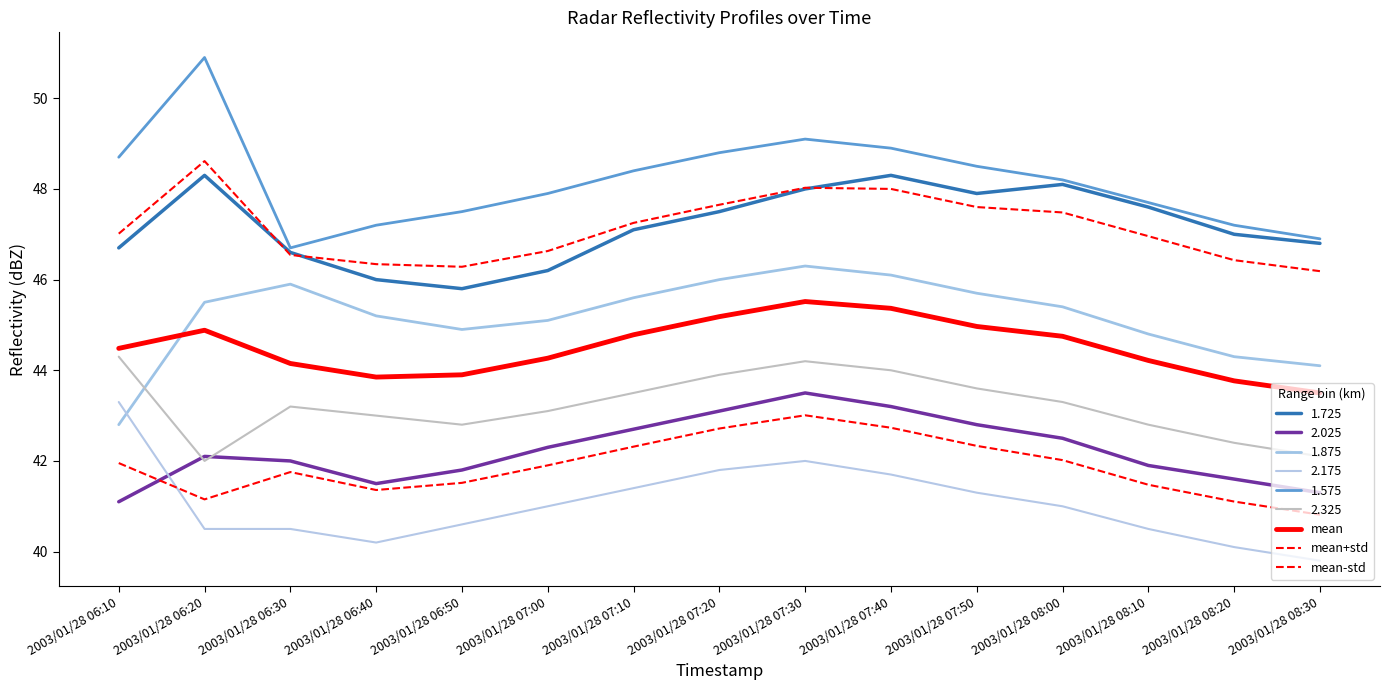

Where does the mean series first go above 44?

2003/01/28 06:10